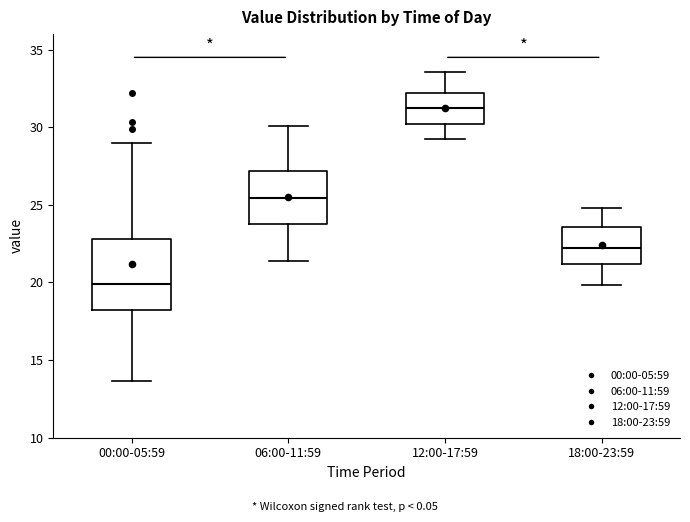

Reading left to right, read every box against the y-axis: the position of its median line, the range the box covers, and the ends of its whiskers. The values are not printed on the chart, so give them approximately, as read against the axis.

00:00-05:59: median 20.0, box 18.0 to 23.0, whiskers 13.5 to 29.0
06:00-11:59: median 25.5, box 24.0 to 27.0, whiskers 21.5 to 30.0
12:00-17:59: median 31.0, box 30.0 to 32.0, whiskers 29.5 to 33.5
18:00-23:59: median 22.5, box 21.0 to 23.5, whiskers 20.0 to 25.0